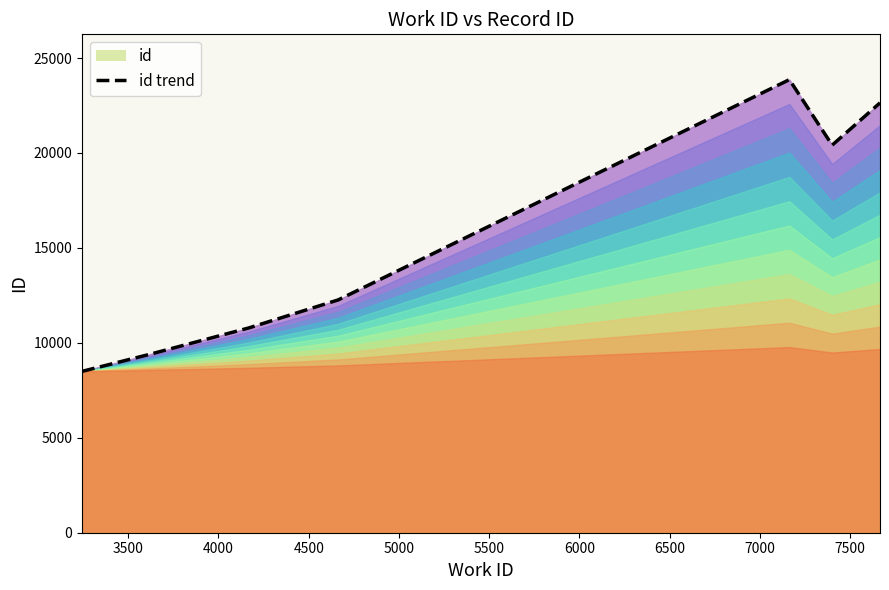

How many interior local peaks (higher than both neighbors) does the data have?

1